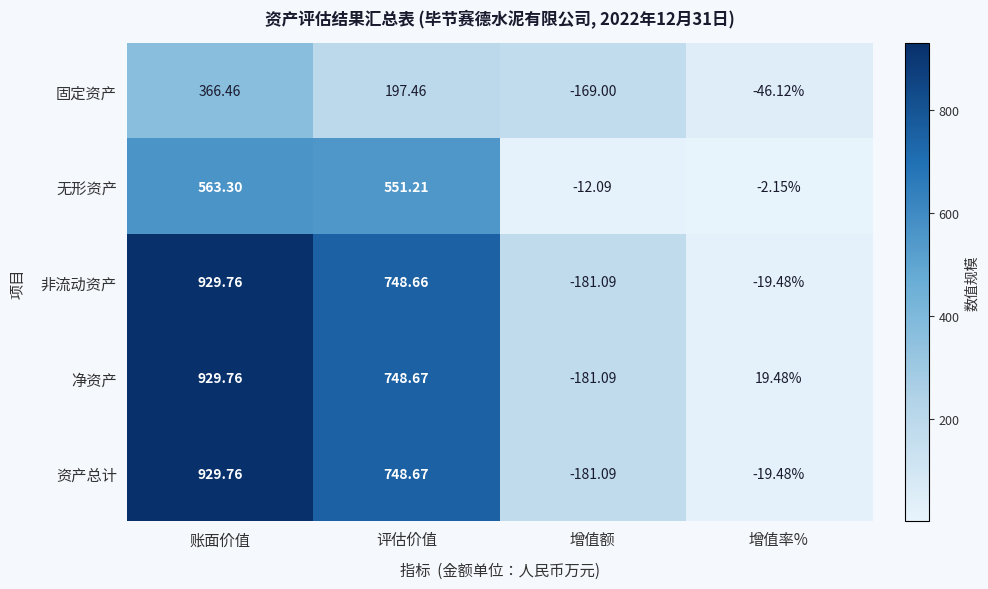

What is the spread (max minus min) of values at 评估价值?

551.2